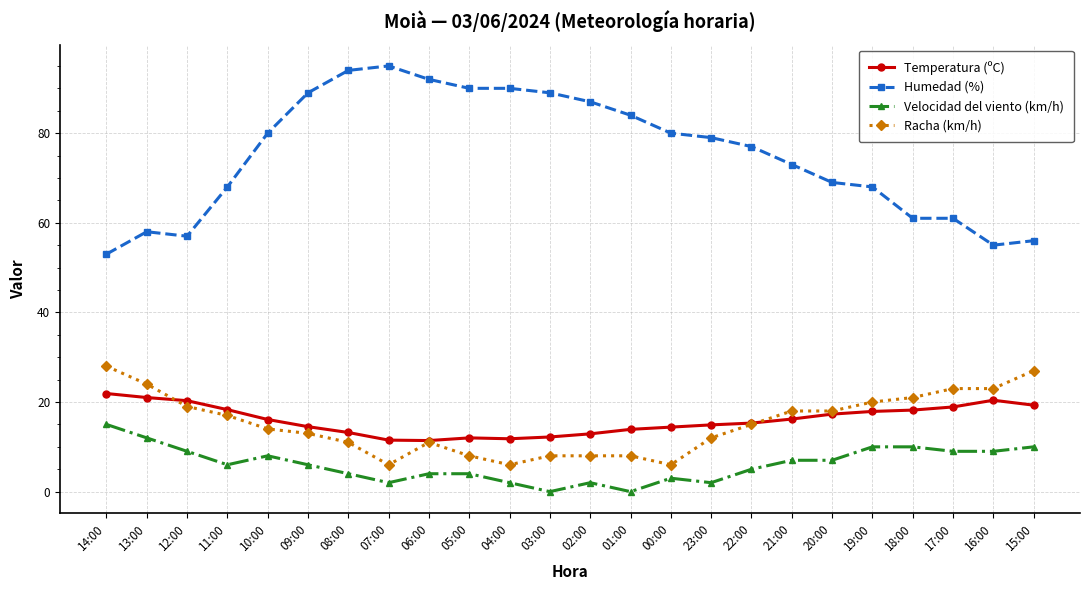

At 23:00, list the series in order from smallest to largest.

Velocidad del viento (km/h), Racha (km/h), Temperatura (ºC), Humedad (%)